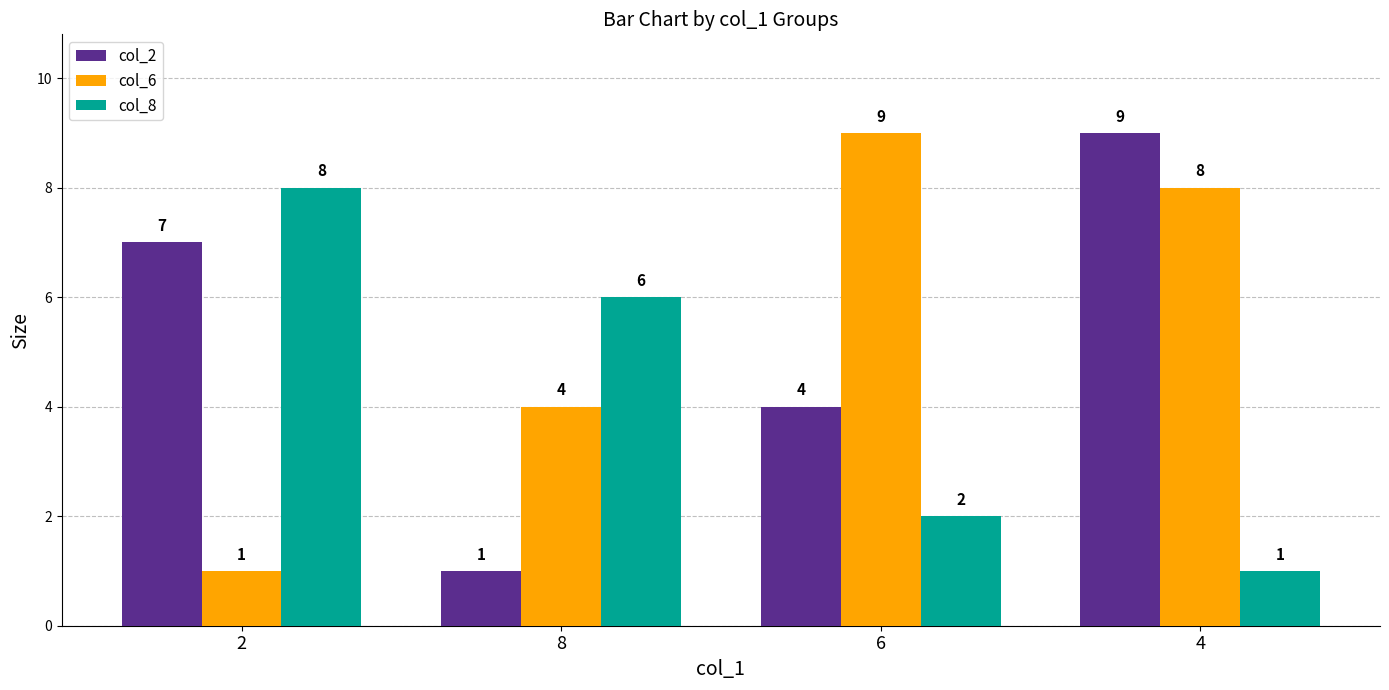

What is the approximate value of col_6 at 6?

9